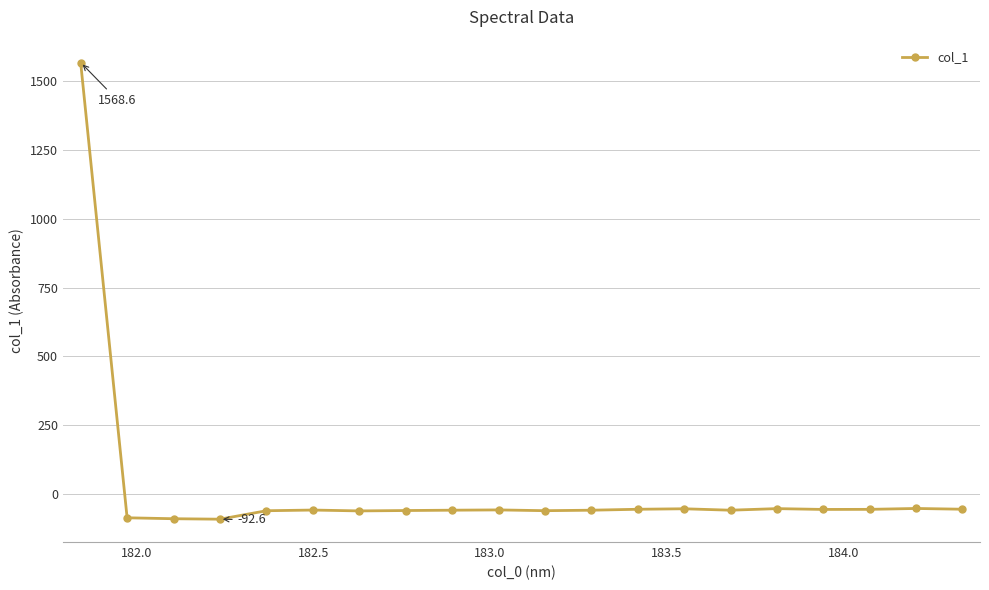

What is the maximum value shown in the chart?

1568.6